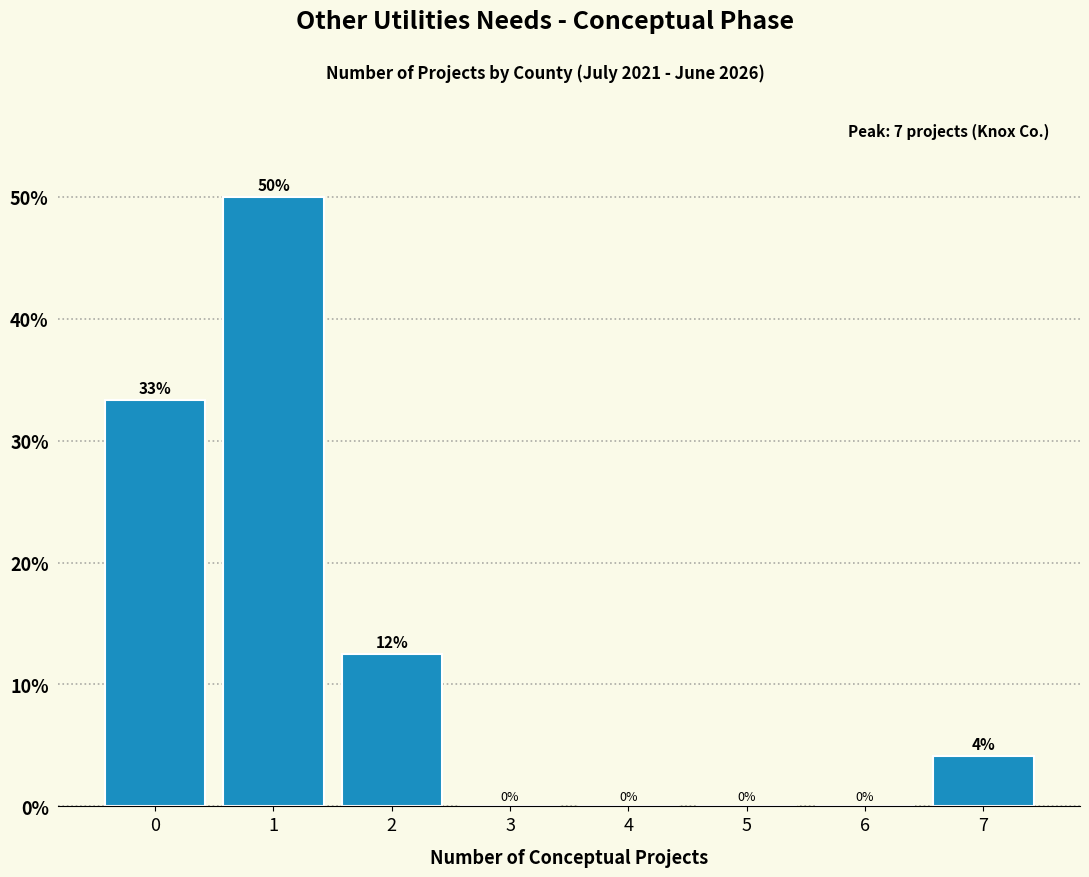

Which range on the x-axis has the tallest bar?

0.5 to 1.5